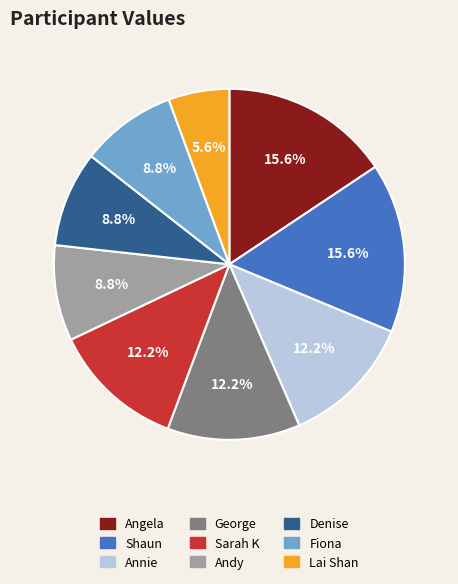

Combined, what portion of the pie is Angela and Denise?

24.4%